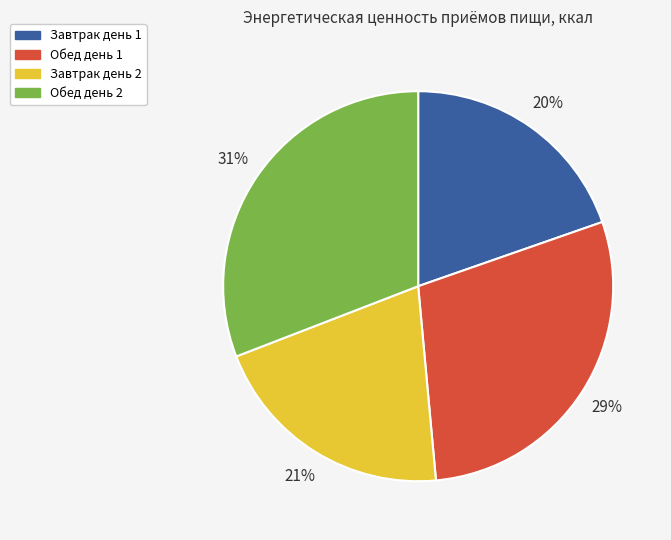

Which category has the smallest portion of the pie?

Завтрак день 1